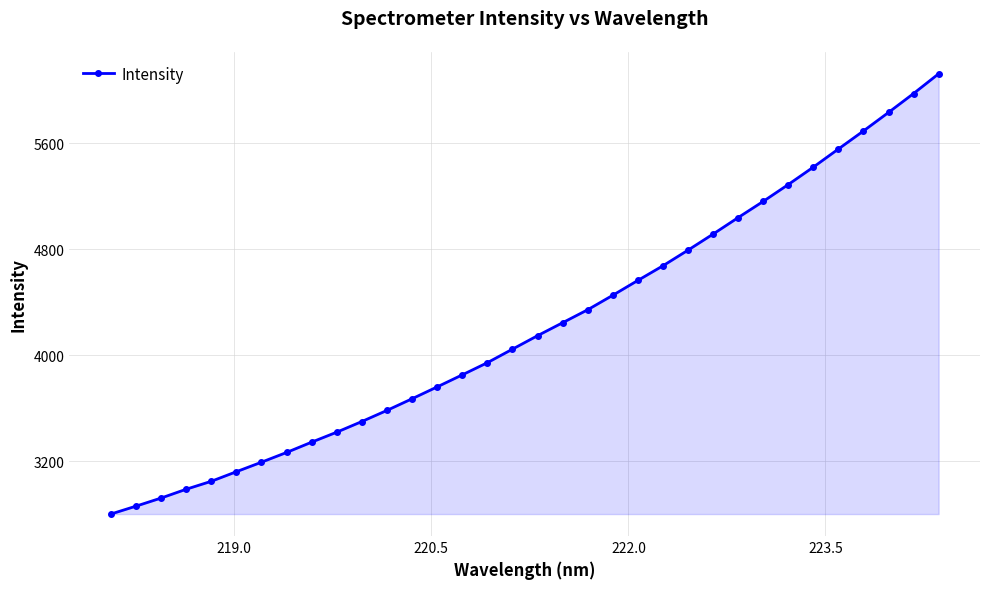

What is the value of the 4th point from the left?

2990.1